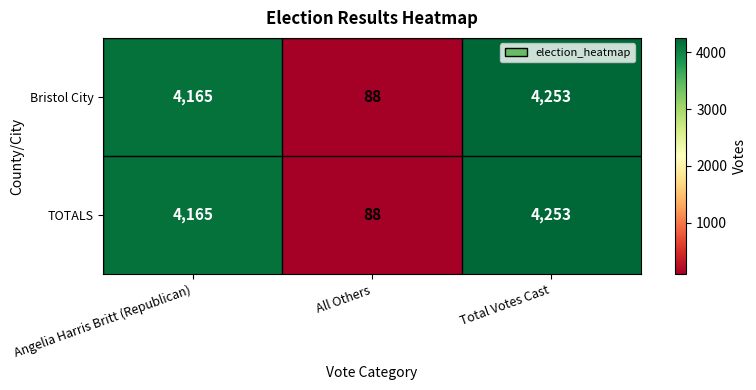

Reading right to left, extract all data points from this chart.

Bristol City: 4253	88	4165
TOTALS: 4253	88	4165